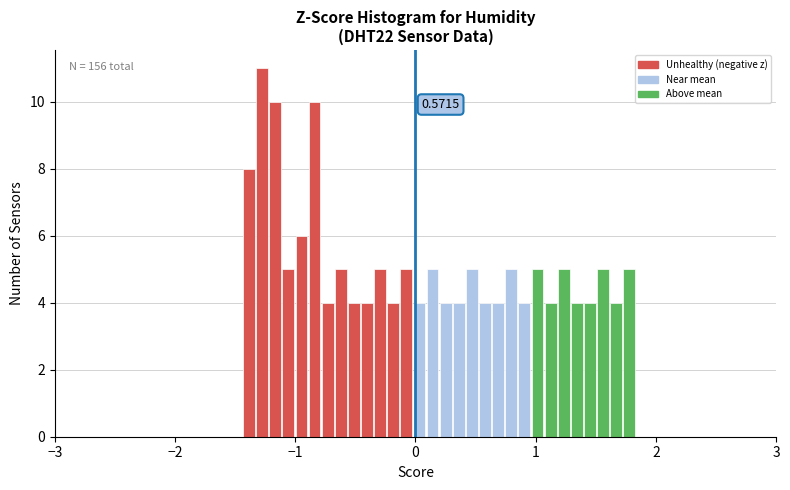

Around what value on the x-axis is the tallest bar? Give the approximate position of its centre, as read against the axis.

-1.3